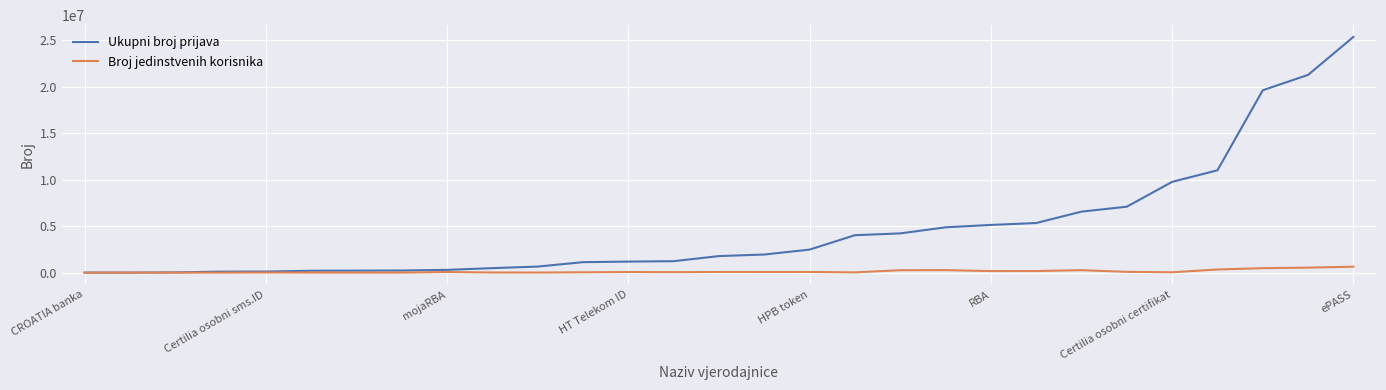

Which series has the widest spread of values?

Ukupni broj prijava